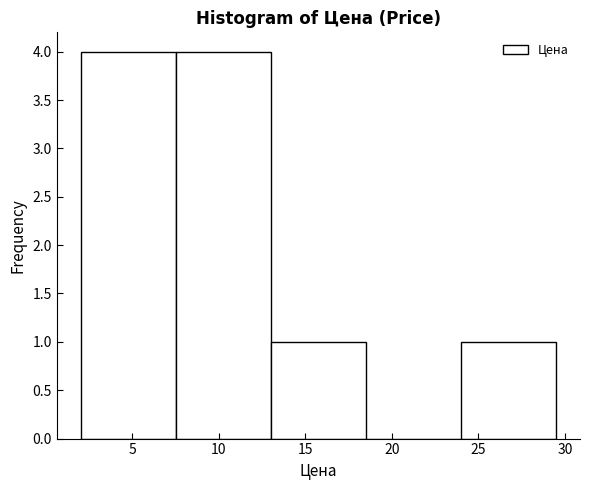

Reading left to right, transcribe this chart: for each bar, give the range it covers on the x-axis and its height. The values are not printed on the chart, so give them approximately, as read against the axis.

2.0 to 7.5: 4
7.5 to 13.0: 4
13.0 to 18.5: 1
18.5 to 24.0: 0
24.0 to 29.5: 1